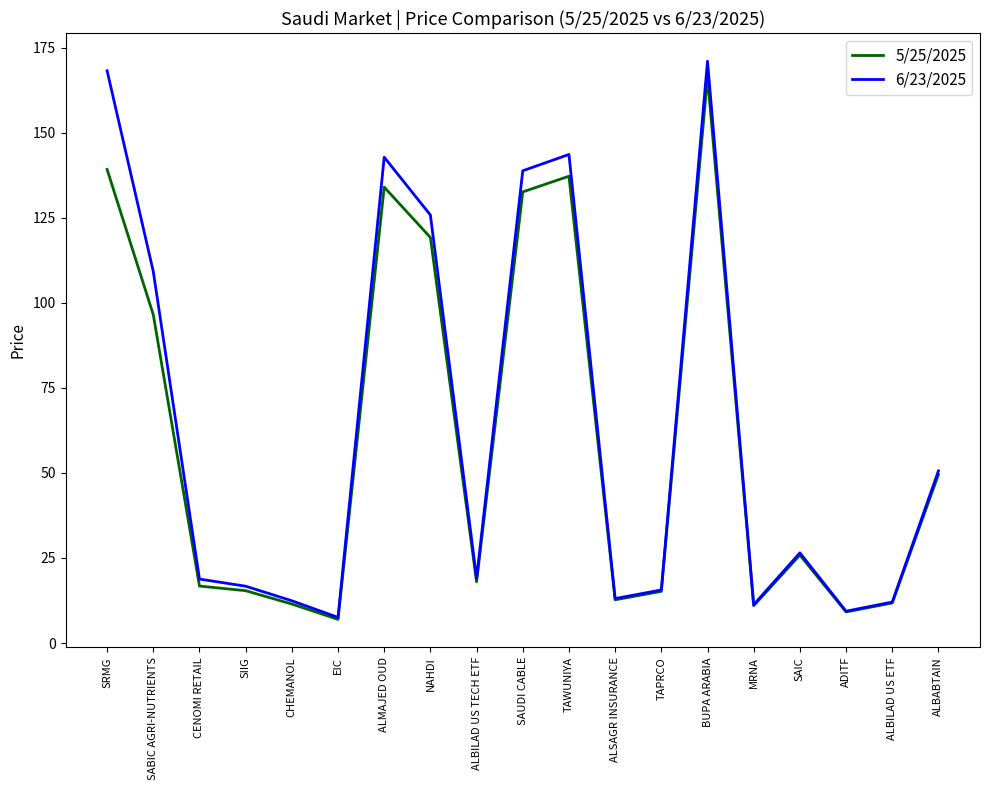

What is the sum of the 6/23/2025 values at EIC and NAHDI?

133.3